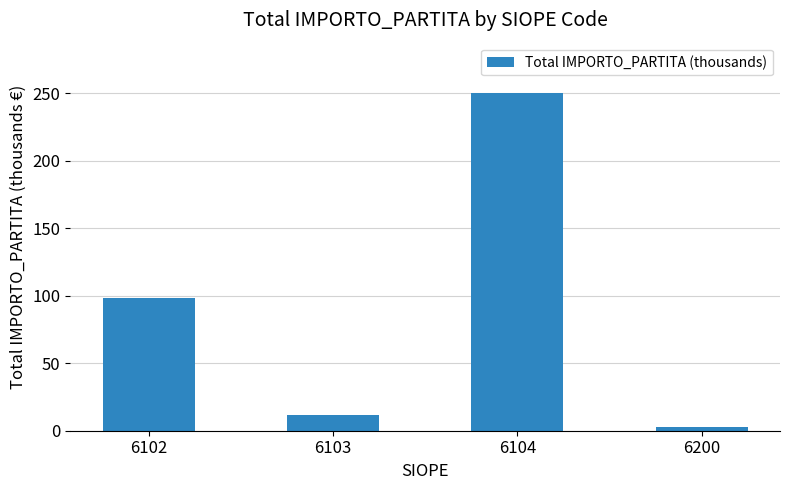

How many bars are there in total?

4